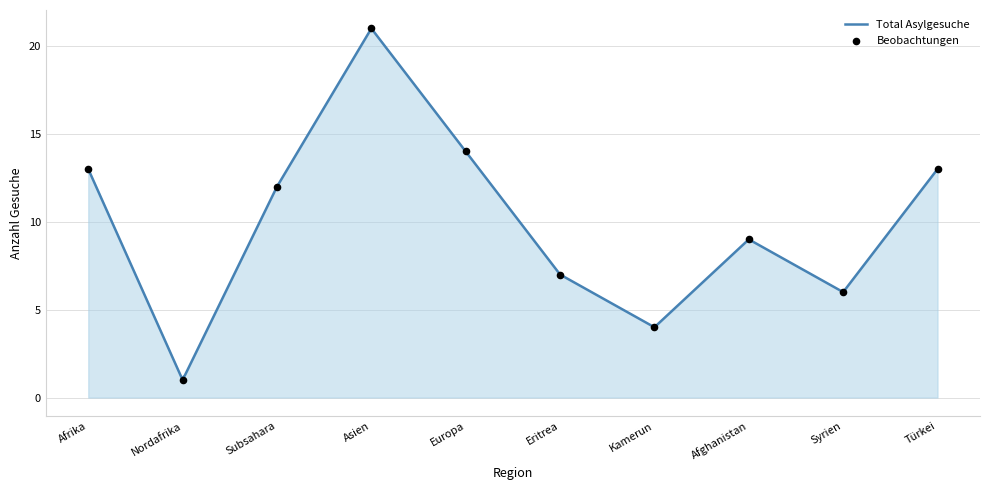

Which series has the largest total across all categories?

Total Asylgesuche